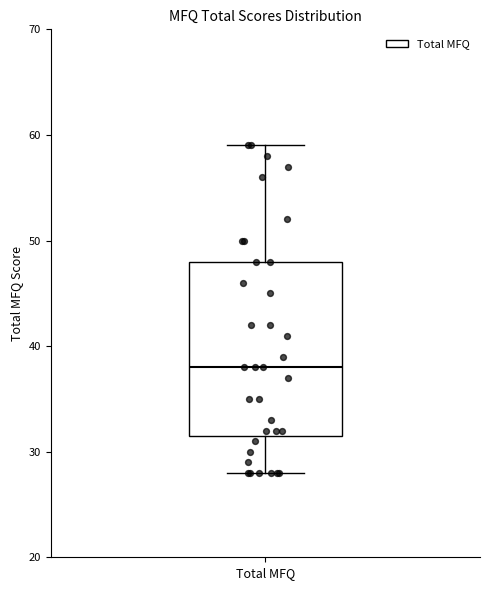

Where is the lower edge of the box for Total MFQ on the y-axis? The values are not printed on the chart, so give them approximately, as read against the axis.

32